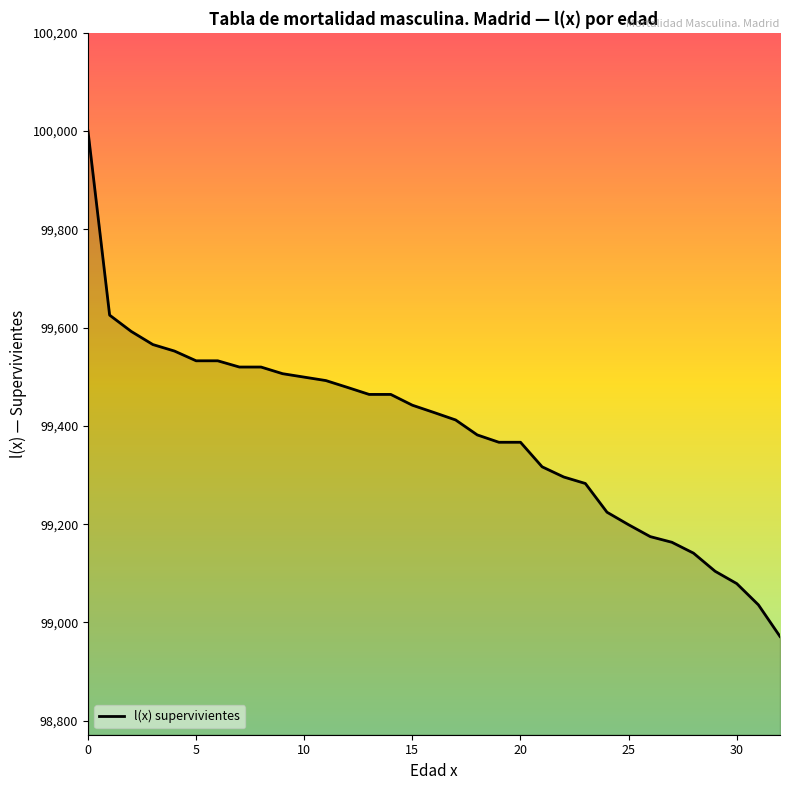

What is the maximum value shown in the chart?

100000.0